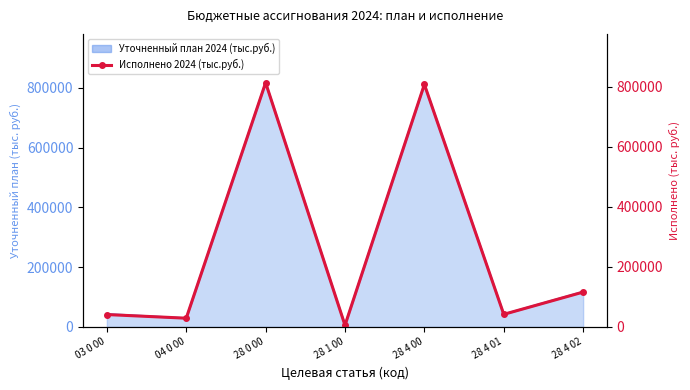

Rank the categories by value from lowest to highest.

28 1 00, 04 0 00, 03 0 00, 28 4 01, 28 4 02, 28 4 00, 28 0 00